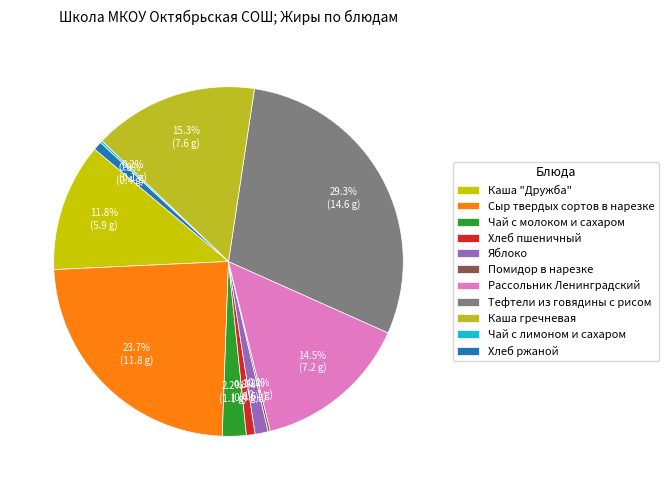

Rank the categories by value from lowest to highest.

Помидор в нарезке, Чай с лимоном и сахаром, Хлеб пшеничный, Хлеб ржаной, Яблоко, Чай с молоком и сахаром, Каша "Дружба", Рассольник Ленинградский, Каша гречневая, Сыр твердых сортов в нарезке, Тефтели из говядины с рисом